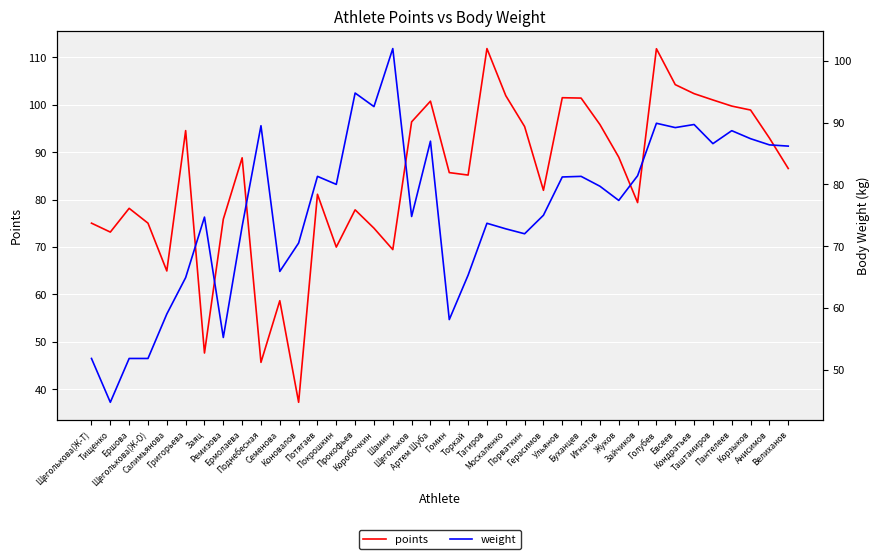

What are all the series names shown in the legend?

points, weight